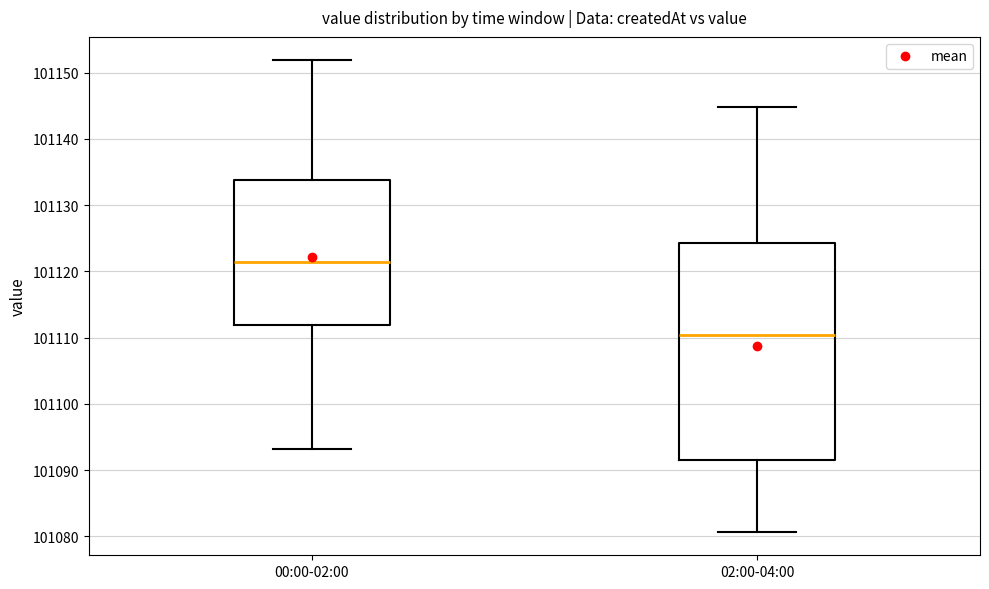

Comparing the boxes themselves (not the whiskers), which one is the tallest?

02:00-04:00